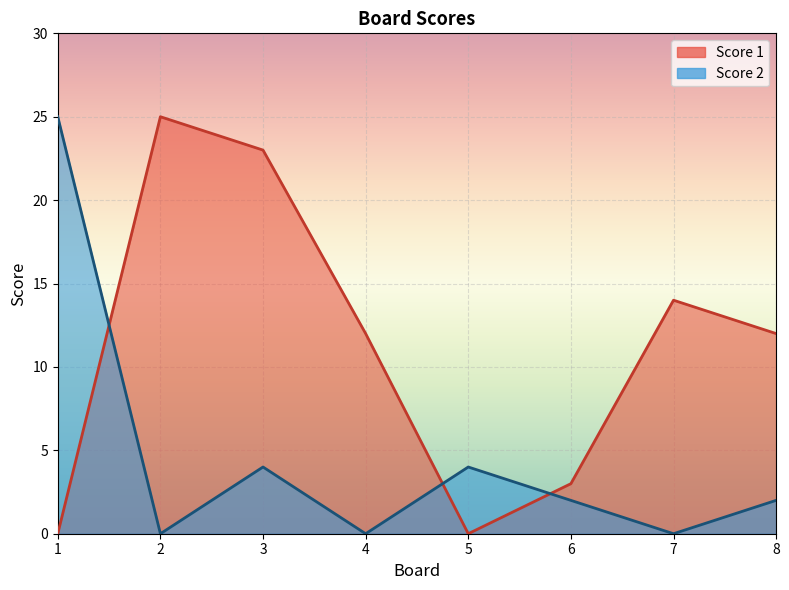

True or false: Score 1 and Score 2 intersect in this chart.

True